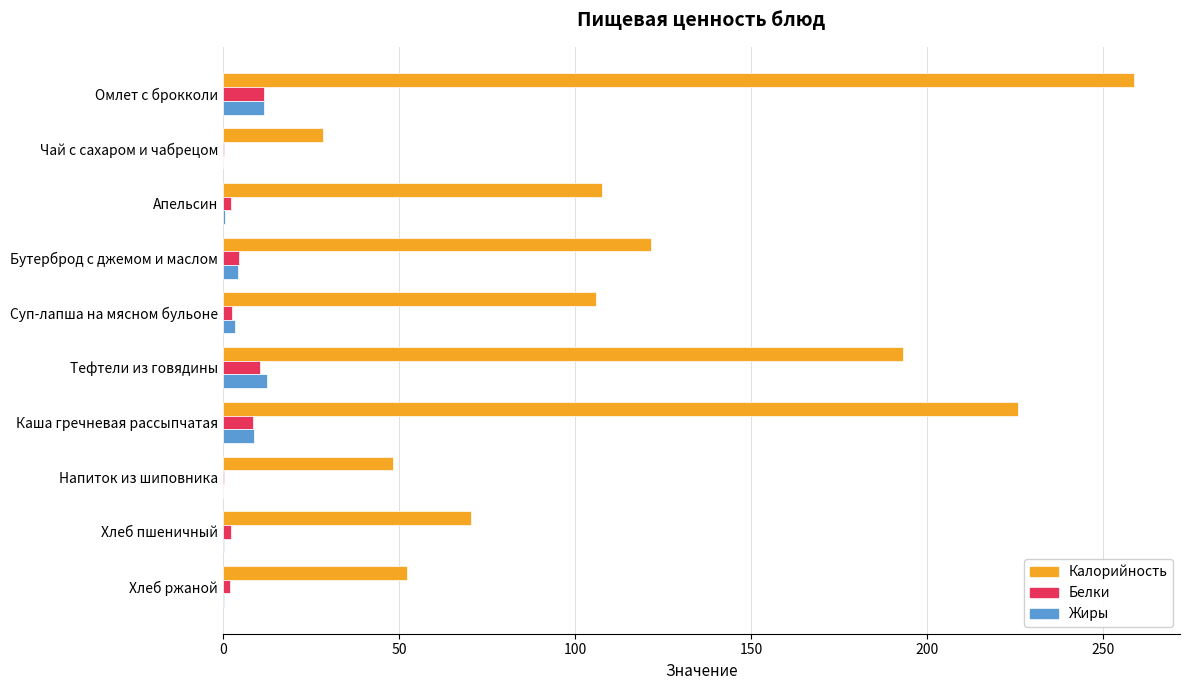

Which series changed the most between Чай с сахаром и чабрецом and Каша гречневая рассыпчатая?

Калорийность